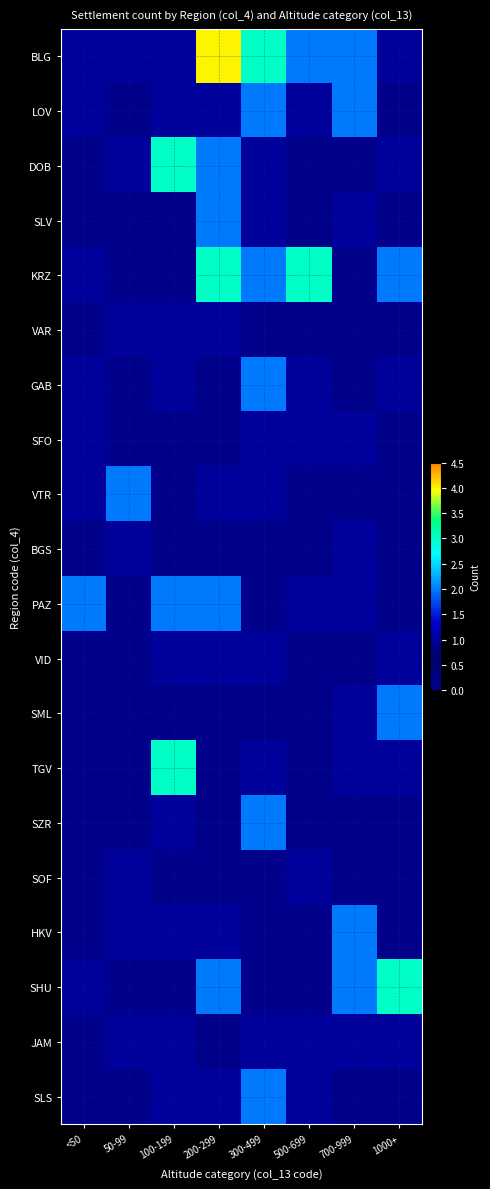

Between 100-199 and 1000+, which series saw the biggest shift?

SHU